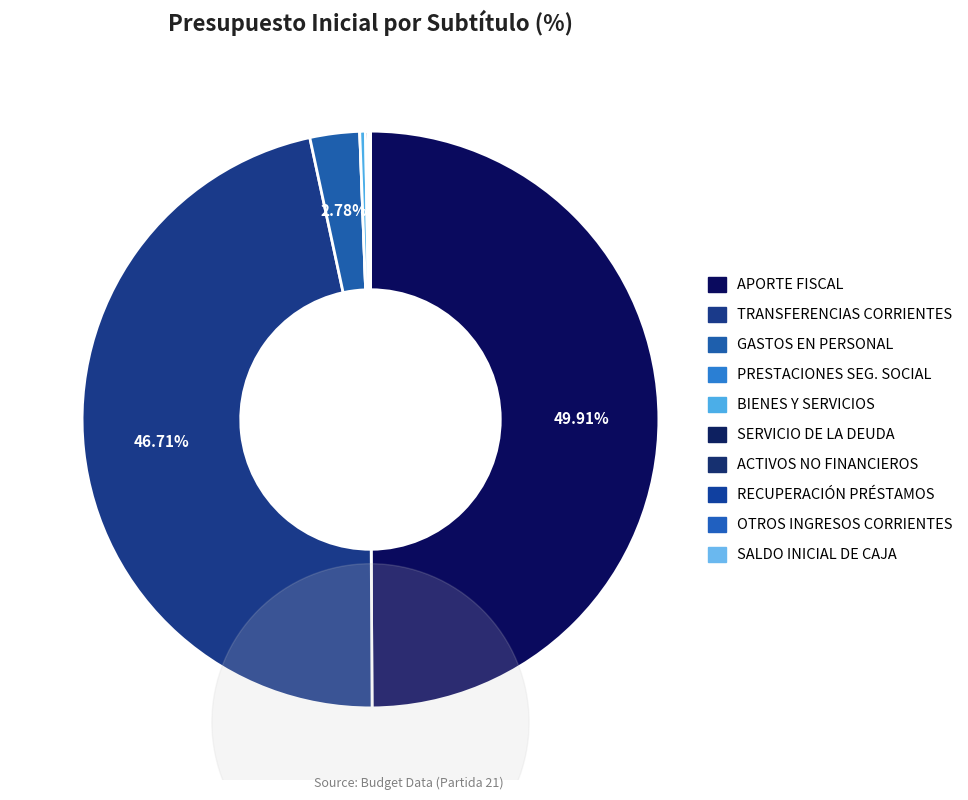

To the nearest percent, what percentage of the pie is TRANSFERENCIAS CORRIENTES?

47%